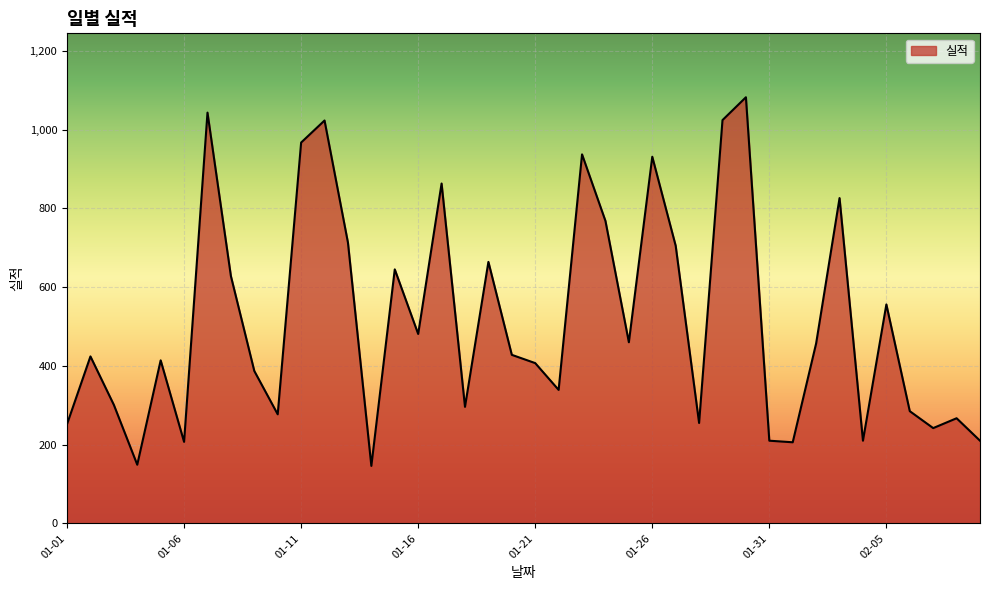

What is the minimum value shown in the chart?

146